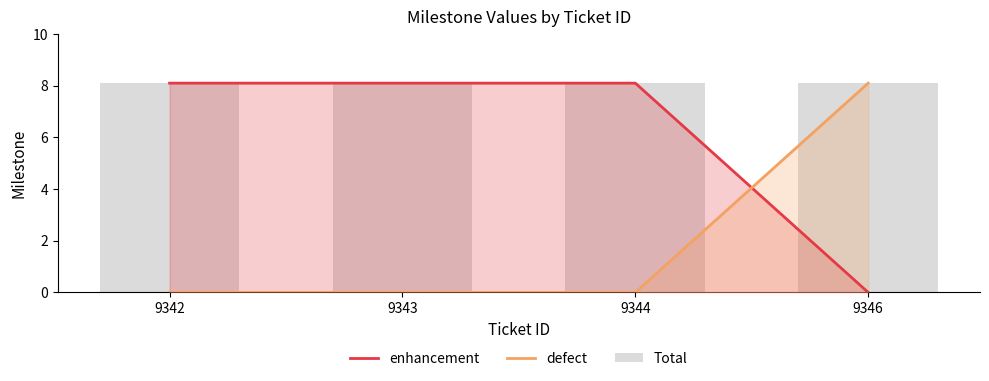

What are all the series names shown in the legend?

enhancement, defect, Total